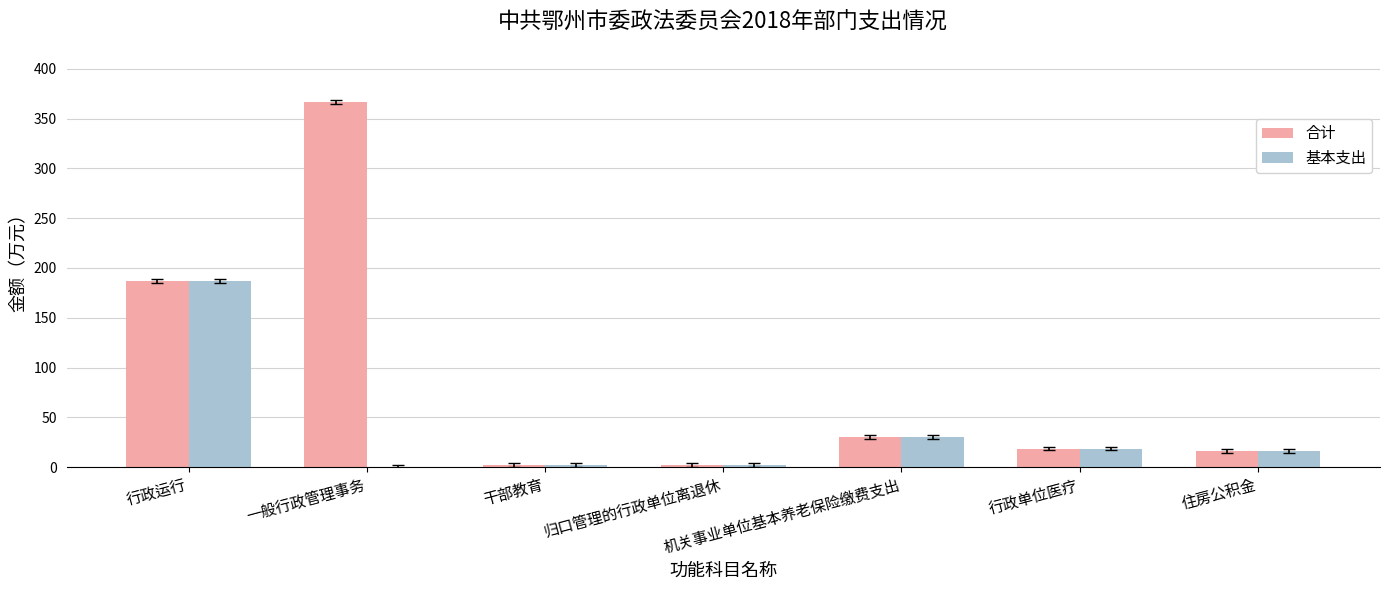

The 合计 series shows 10.7 at 机关事业单位基本养老保险缴费支出. True or false?

False